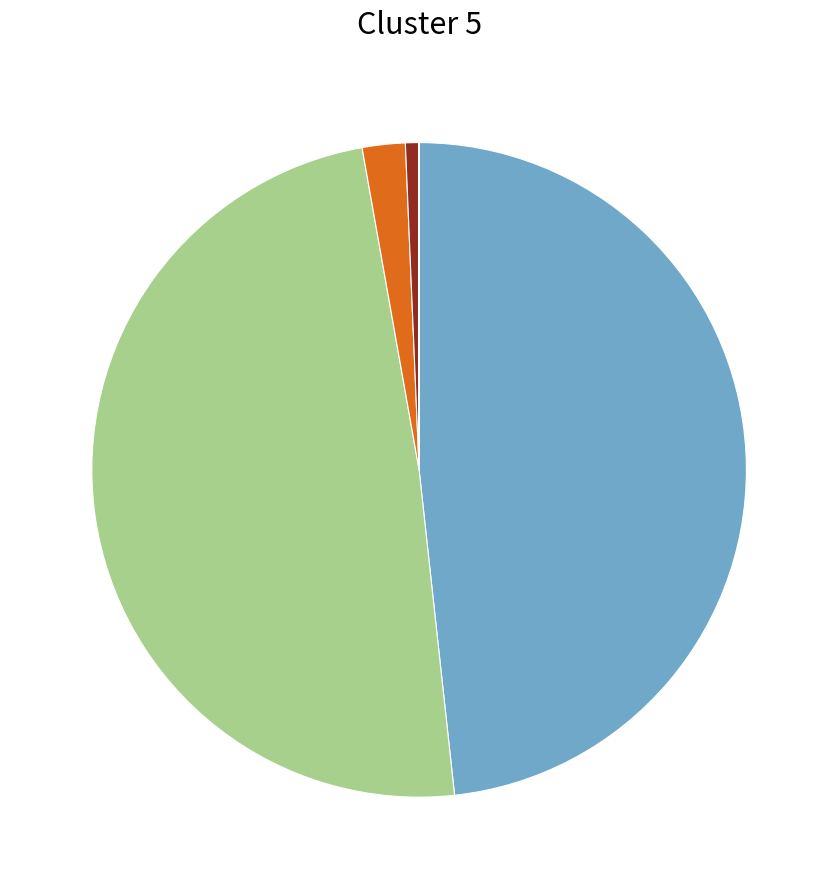

Does any single category account for the majority?

No